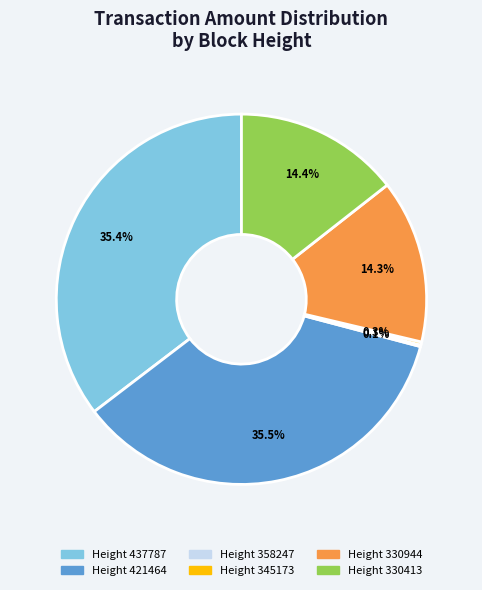

Does any single category account for the majority?

No